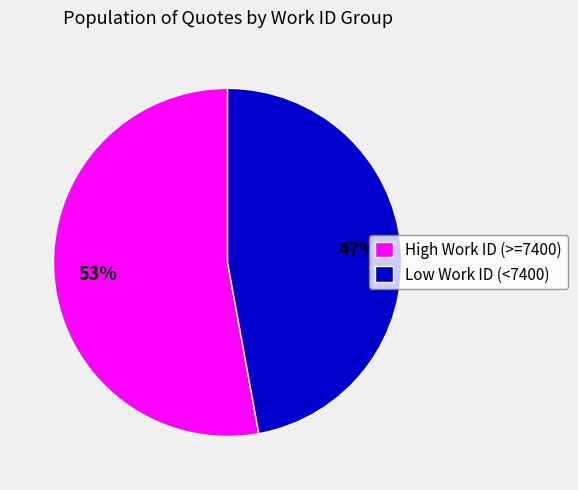

How many slices are in this pie chart?

2